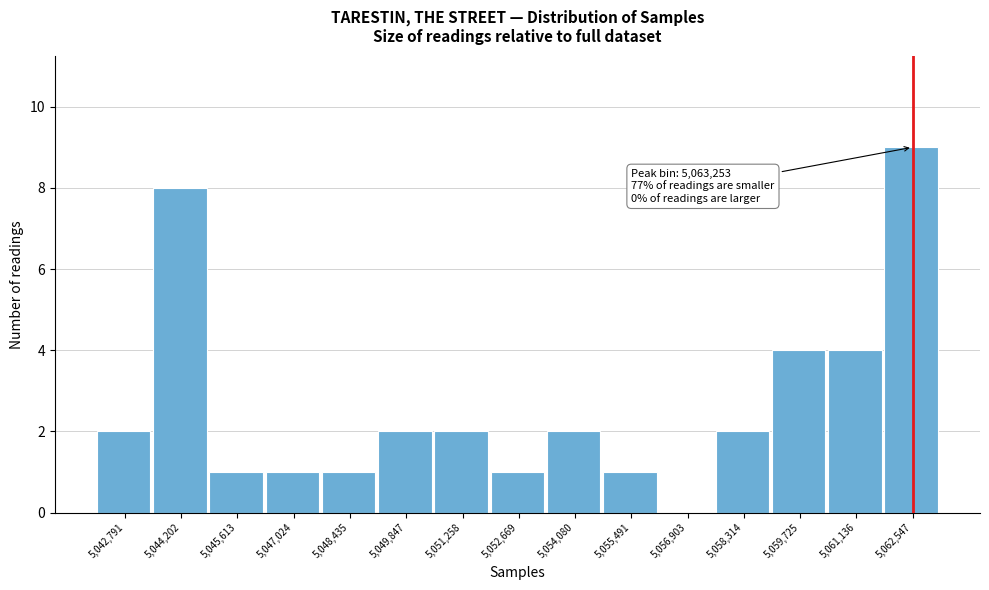

Reading left to right, transcribe all the data shown in this chart.

5,042,791=2	5,044,202=8	5,045,613=1	5,047,024=1	5,048,435=1	5,049,847=2	5,051,258=2	5,052,669=1	5,054,080=2	5,055,491=1	5,056,903=0	5,058,314=2	5,059,725=4	5,061,136=4	5,062,547=9